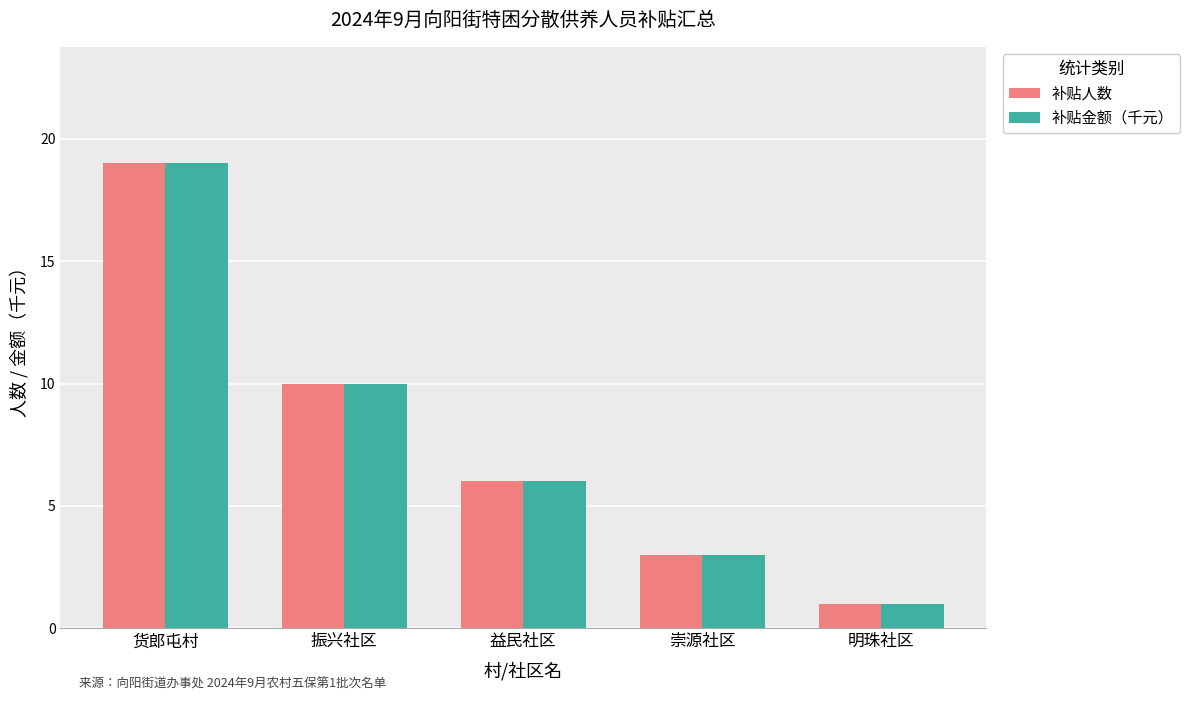

Read the 补贴金额（千元） value at 益民社区, to the nearest 5.

5